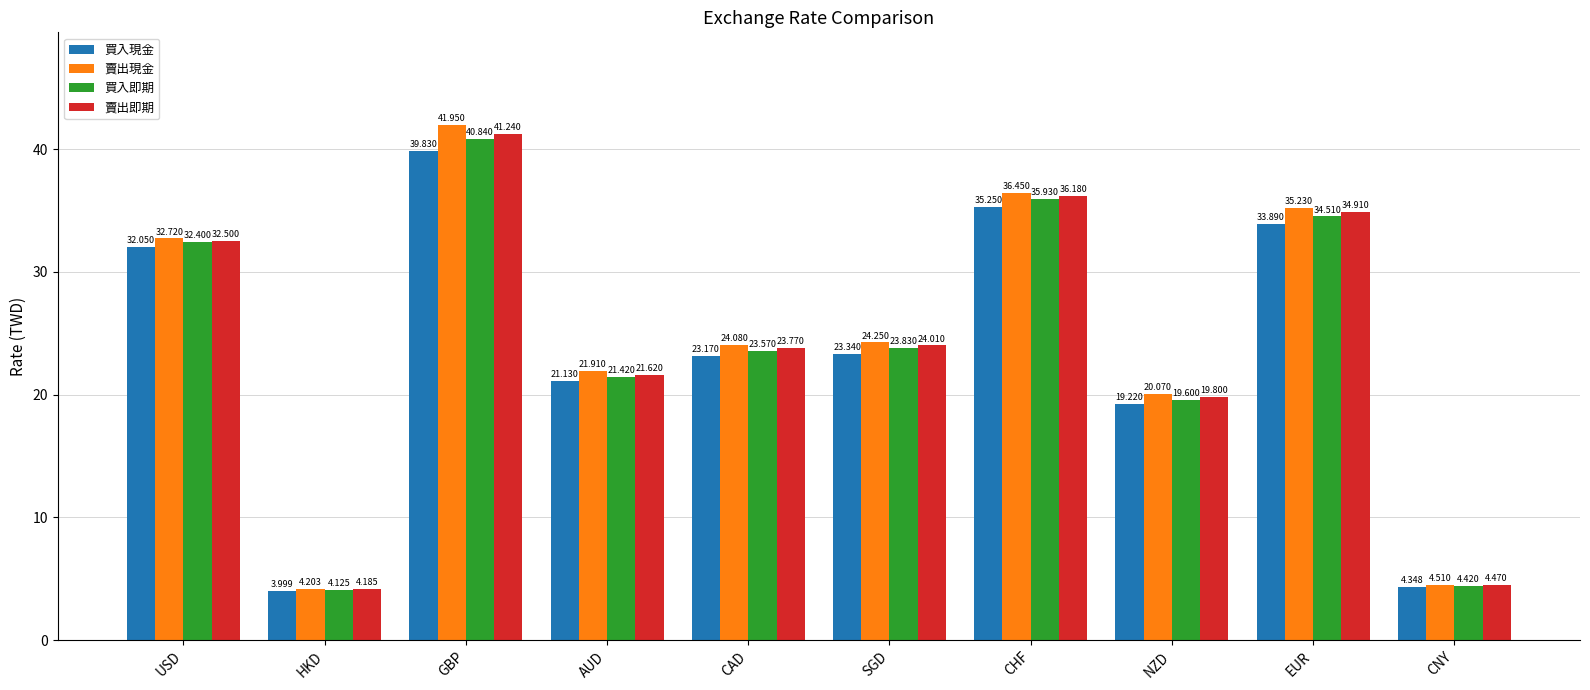

What are all the series names shown in the legend?

買入現金, 賣出現金, 買入即期, 賣出即期